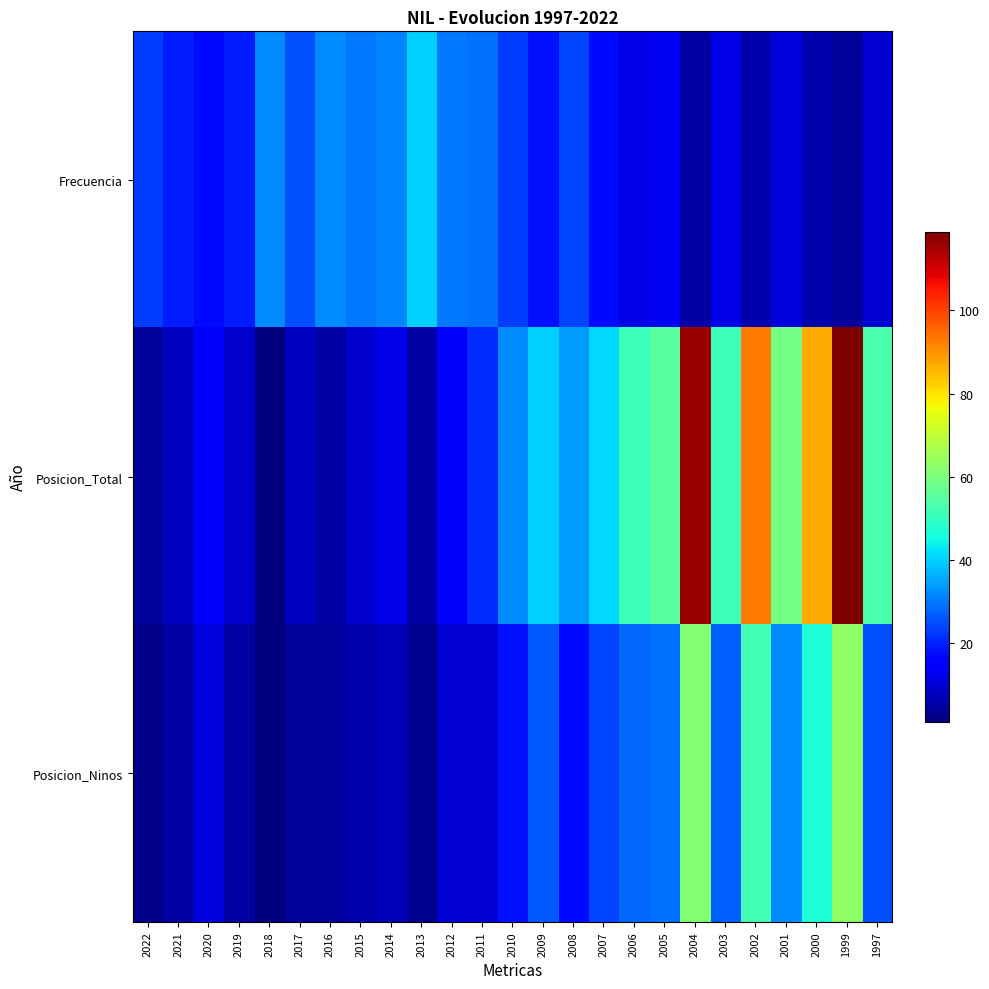

Reading right to left, extract all data points from this chart.

Frecuencia: 1997=10	1999=4	2000=6	2001=11	2002=6	2003=12	2004=5	2005=13	2006=12	2007=17	2008=24	2009=18	2010=23	2011=29	2012=30	2013=40	2014=31	2015=30	2016=32	2017=25	2018=32	2019=19	2020=17	2021=19	2022=23
Posicion_Total: 1997=53	1999=119	2000=87	2001=59	2002=93	2003=51	2004=116	2005=55	2006=51	2007=41	2008=34	2009=40	2010=32	2011=21	2012=16	2013=5	2014=12	2015=9	2016=5	2017=8	2018=1	2019=9	2020=16	2021=8	2022=4
Posicion_Ninos: 1997=25	1999=63	2000=47	2001=32	2002=52	2003=27	2004=61	2005=29	2006=28	2007=24	2008=17	2009=26	2010=18	2011=10	2012=10	2013=3	2014=7	2015=6	2016=4	2017=4	2018=1	2019=5	2020=11	2021=5	2022=2